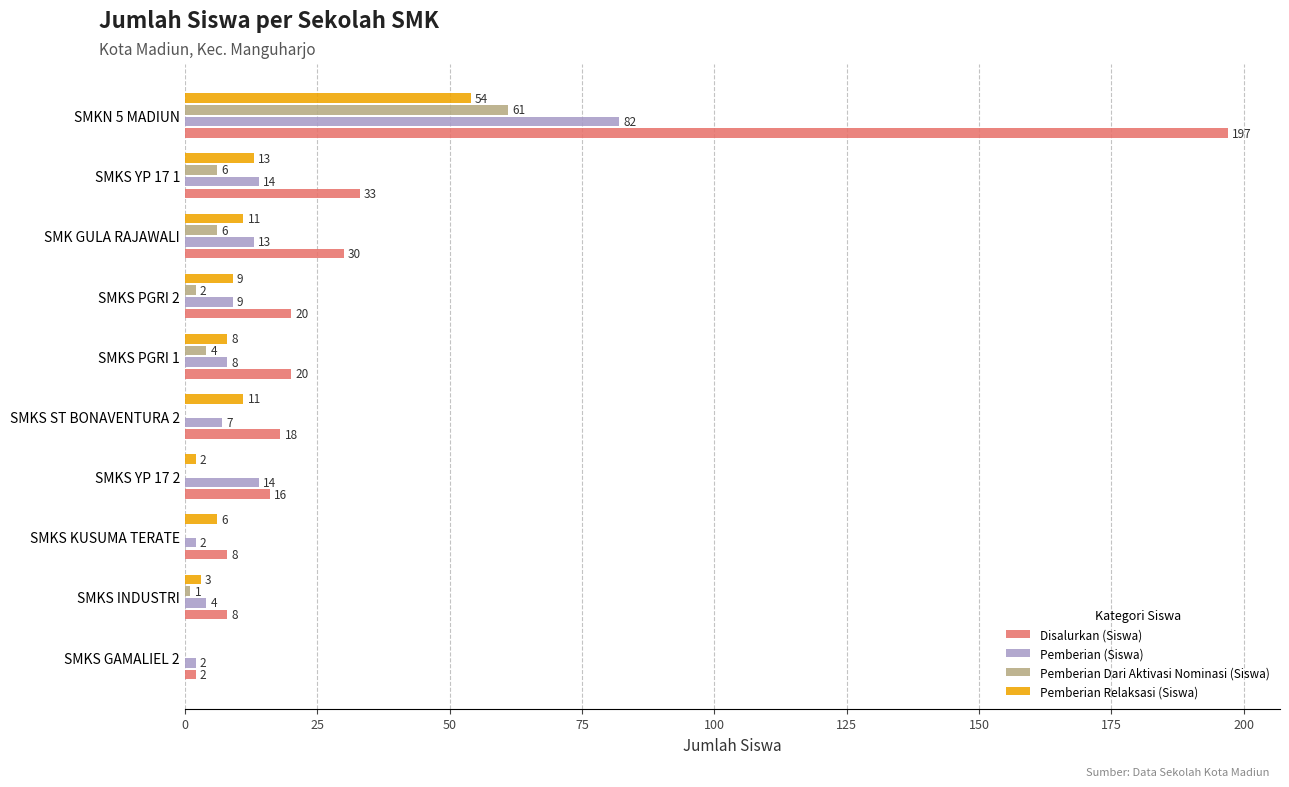

Count the number of categories in the chart.

10